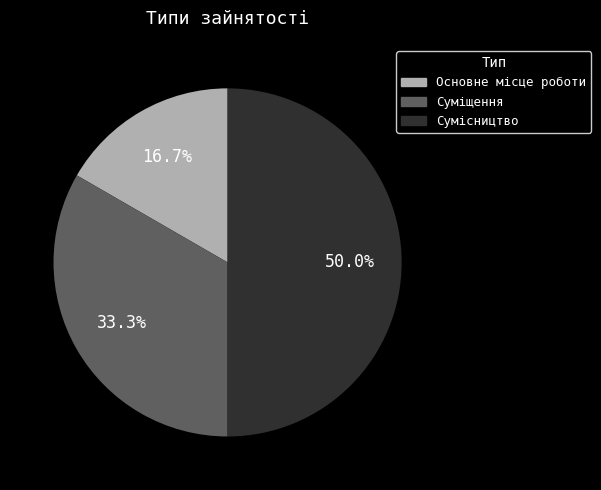

Between Основне місце роботи and Сумісництво, which is larger?

Сумісництво